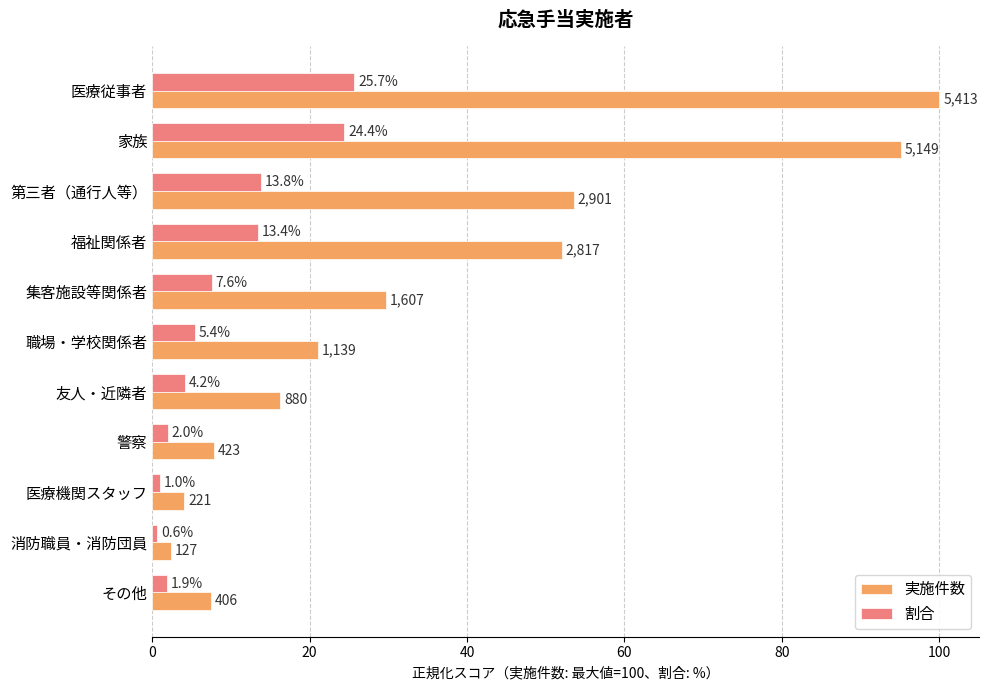

How many values in the 実施件数 series are below 21?

5